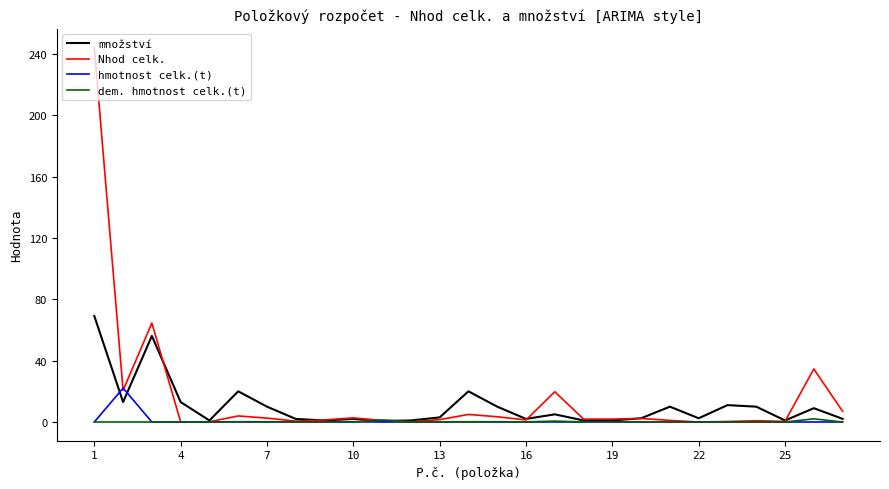

What is the highest value of the množství series?

69.1